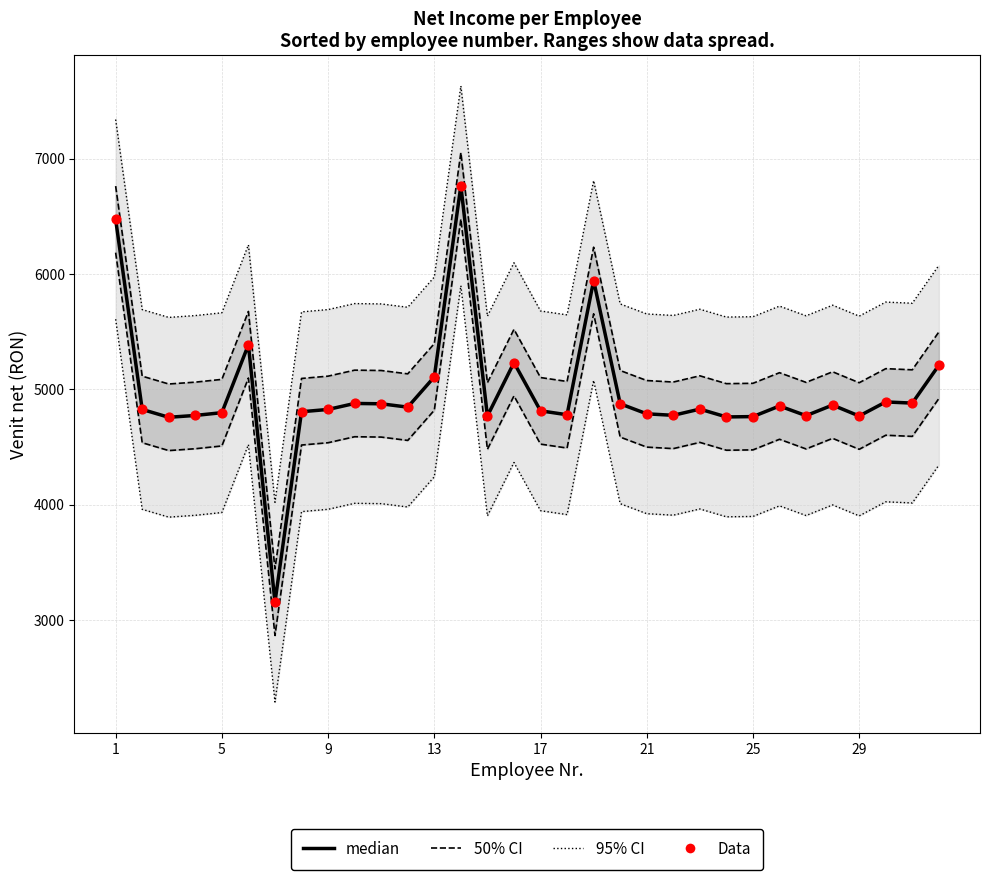

What is the total value across all series at 13?

20250.5